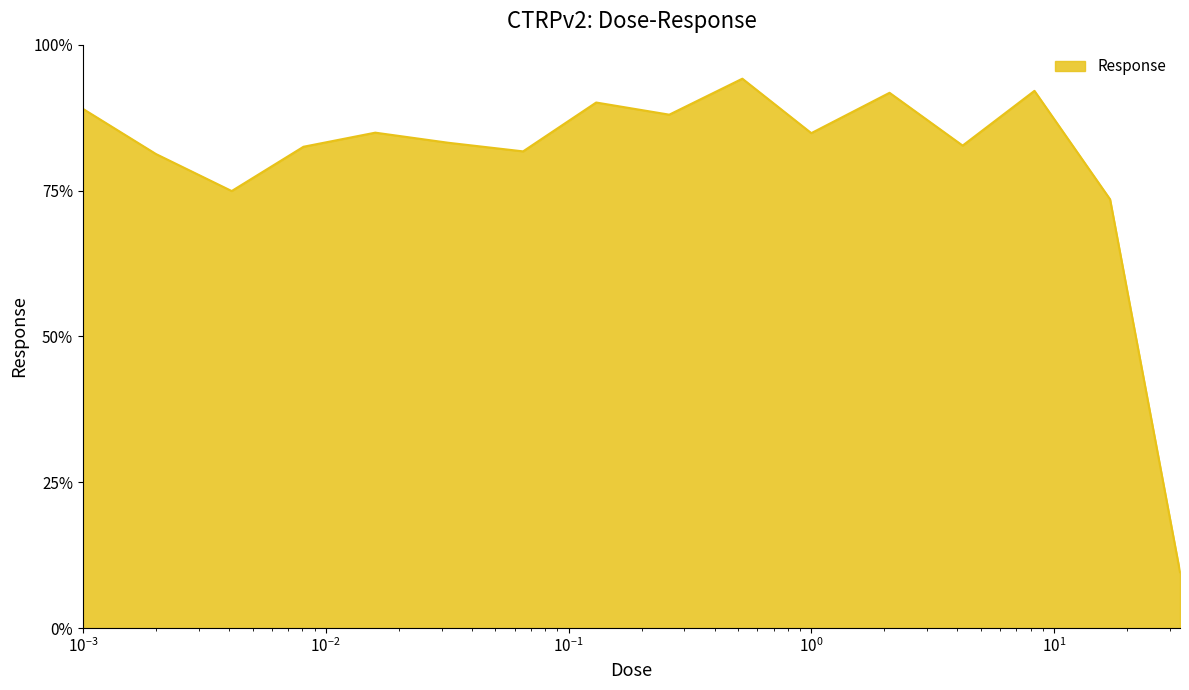

Where is the first local minimum?

0.0041